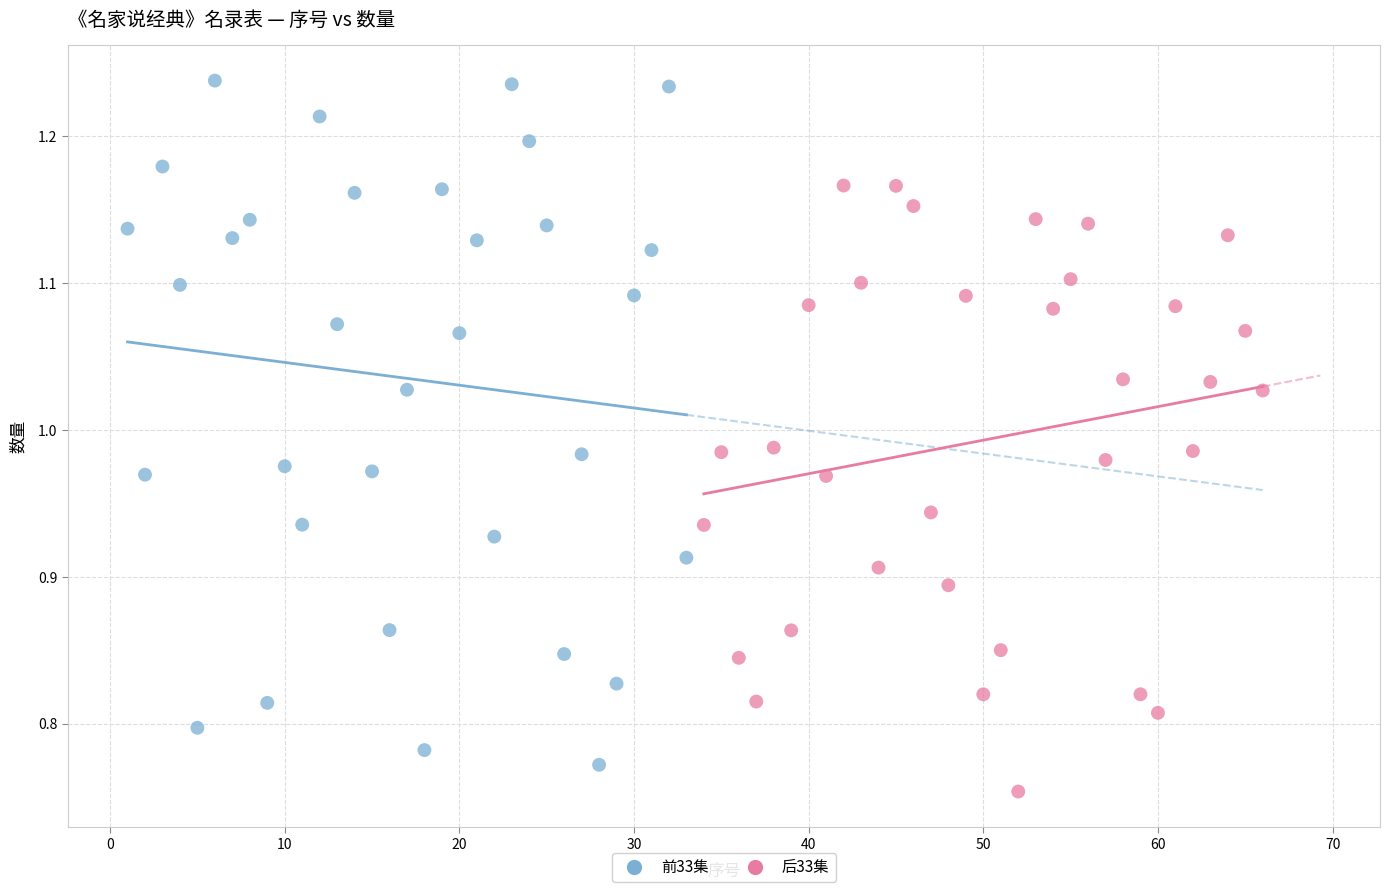

Which series reaches the maximum Y coordinate?

前33集